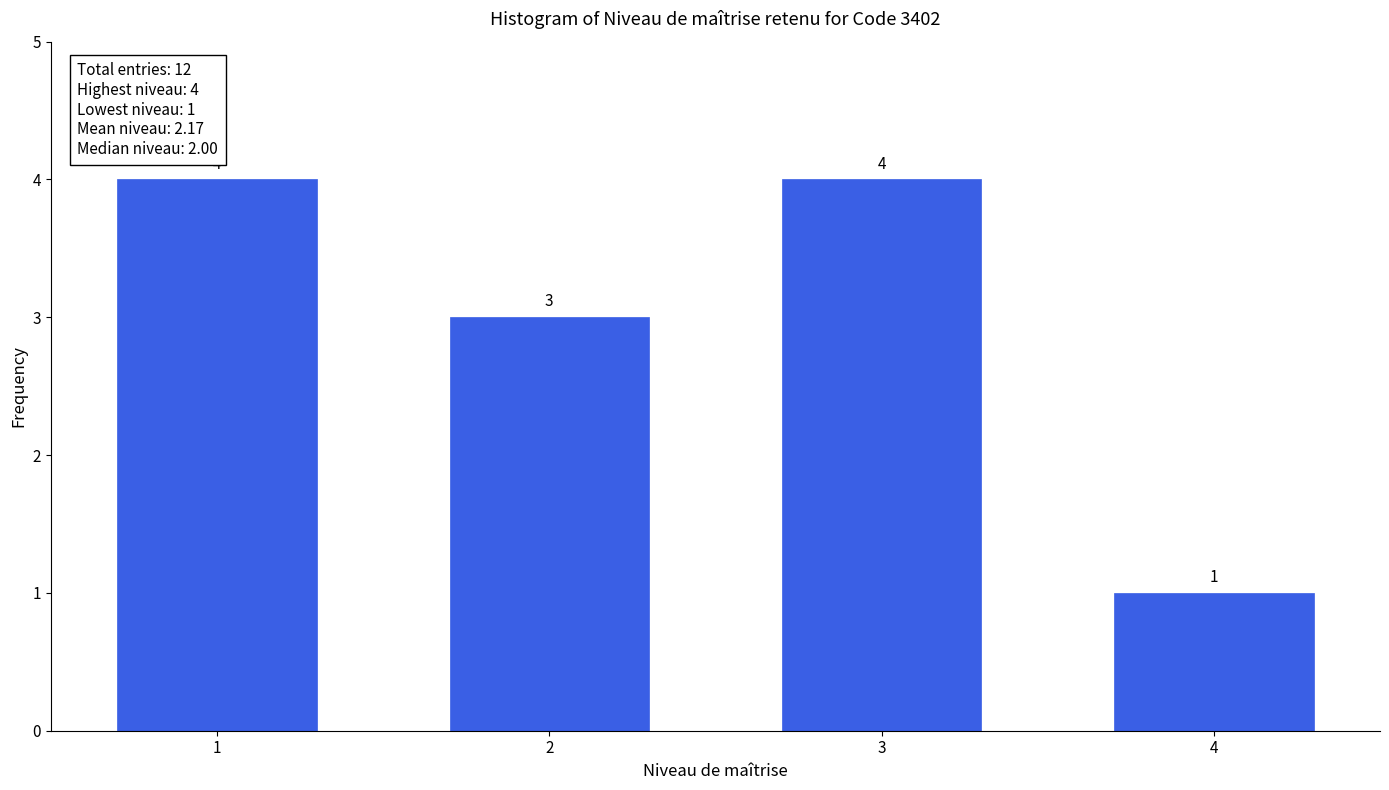

Reading left to right, list all the values displayed in this chart.

1=4	2=3	3=4	4=1